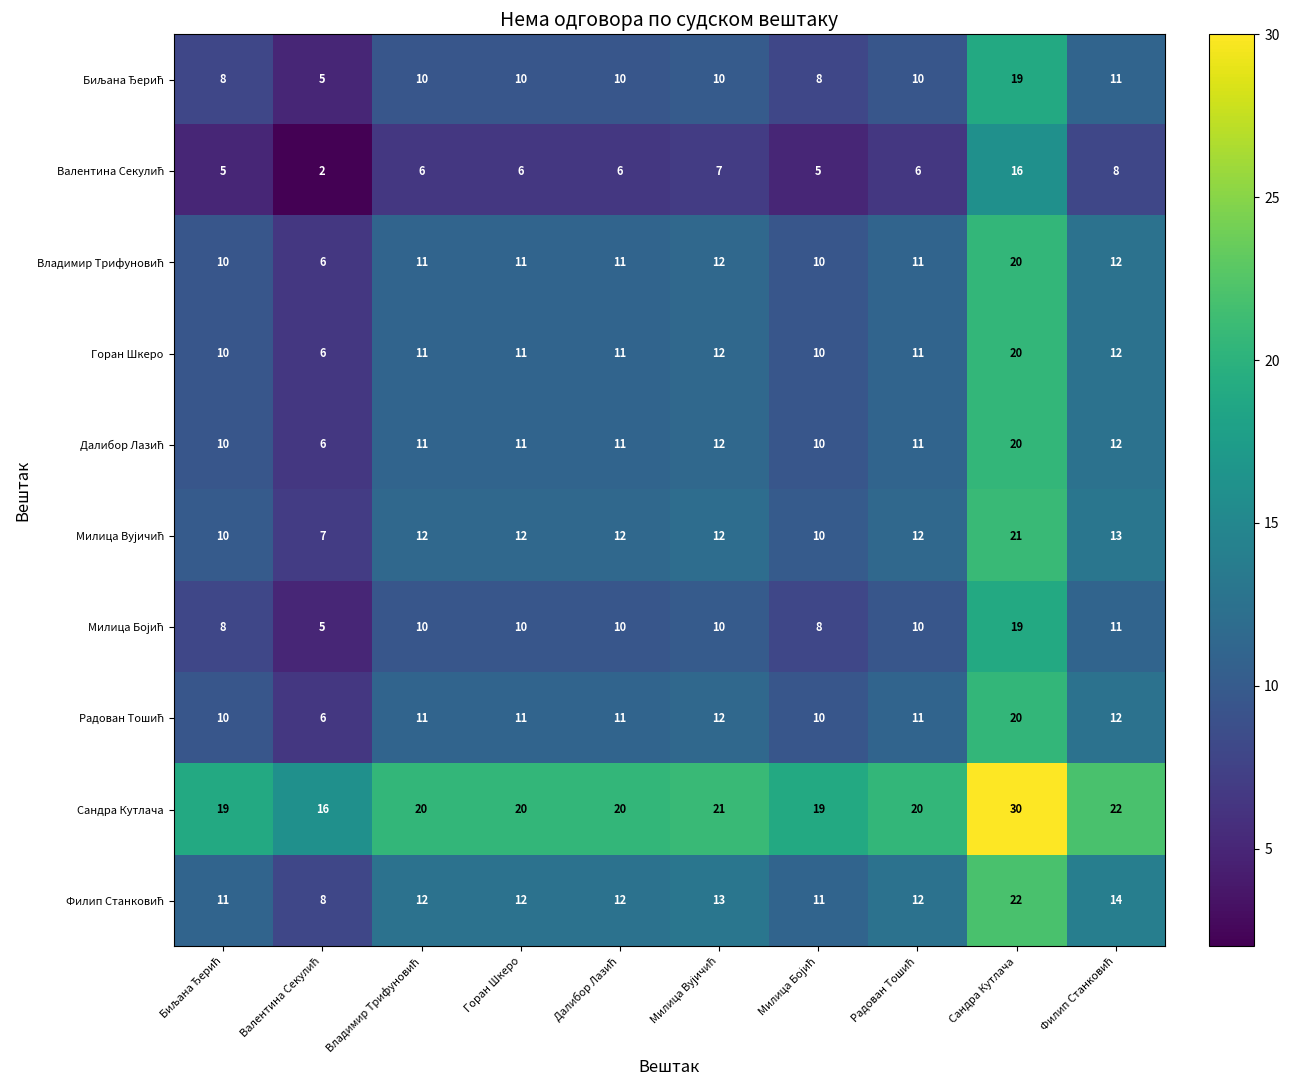

Which series has the largest total across all categories?

Сандра Кутлача